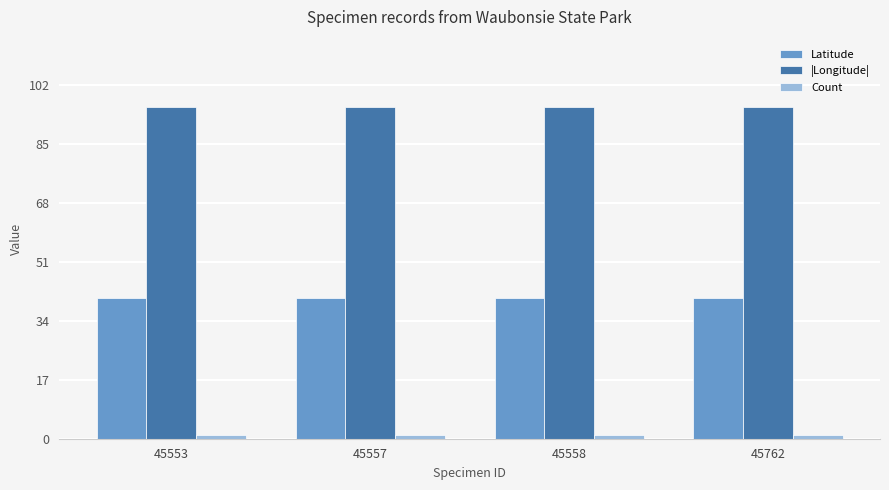

What is the greatest value displayed?

95.7